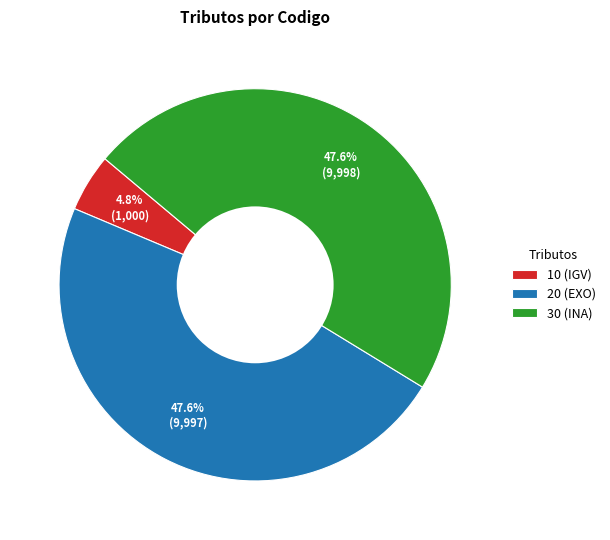

The 20 slice represents 56% of the pie. True or false?

False